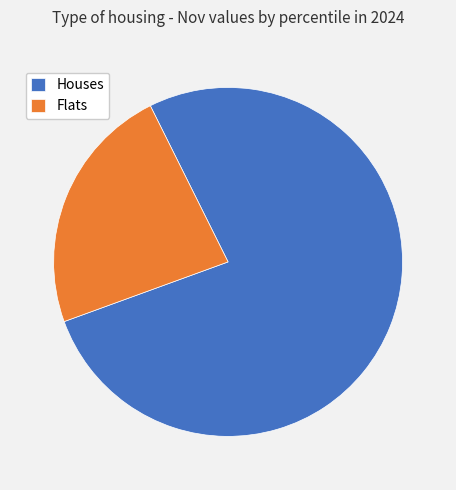

Is the sum of Flats and Houses greater than half?

Yes